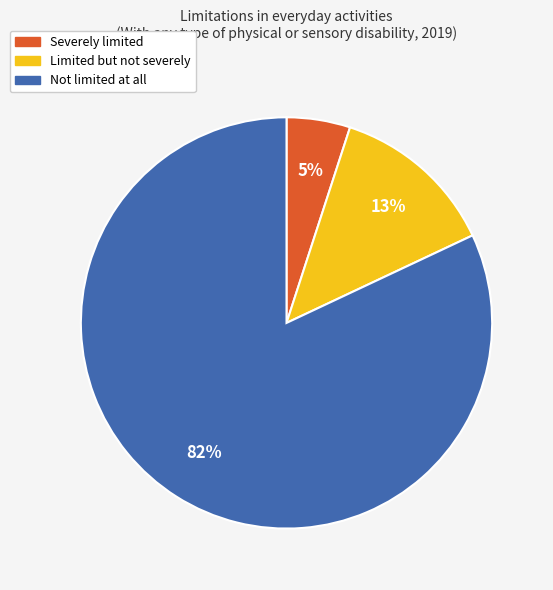

Approximately how many times larger is the value at Limited but not severely compared to Not limited at all?

0.2